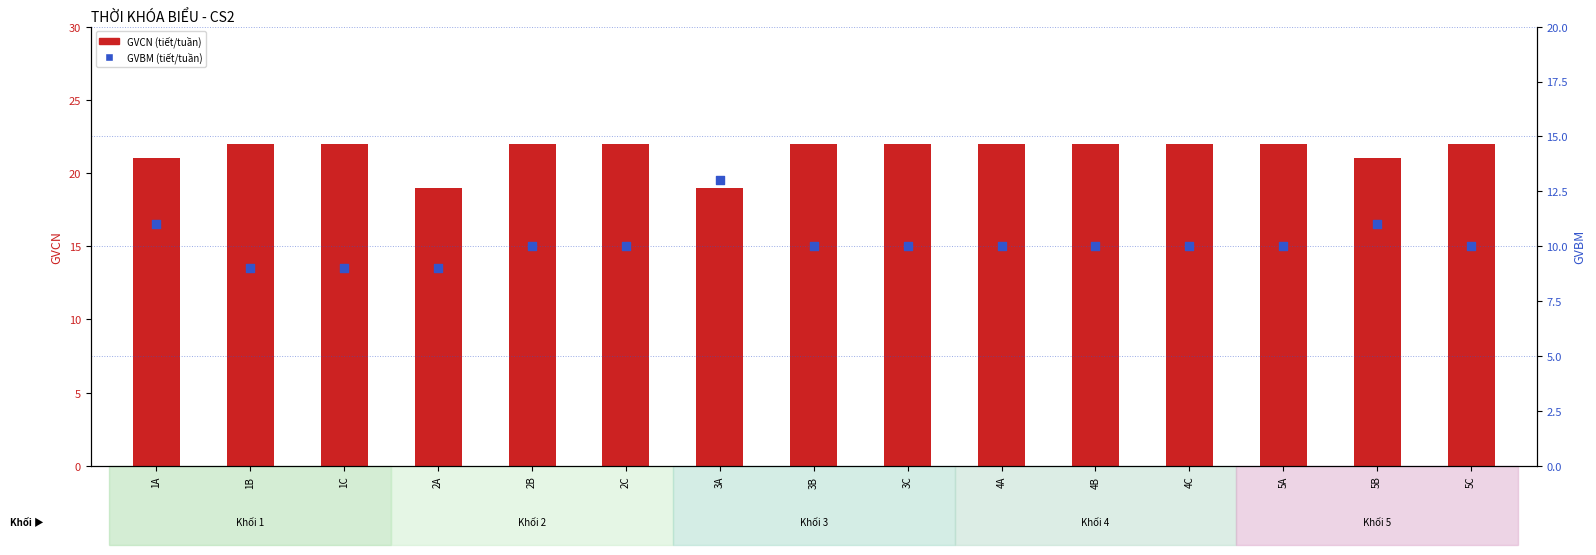

Which series has the largest total across all categories?

GVCN